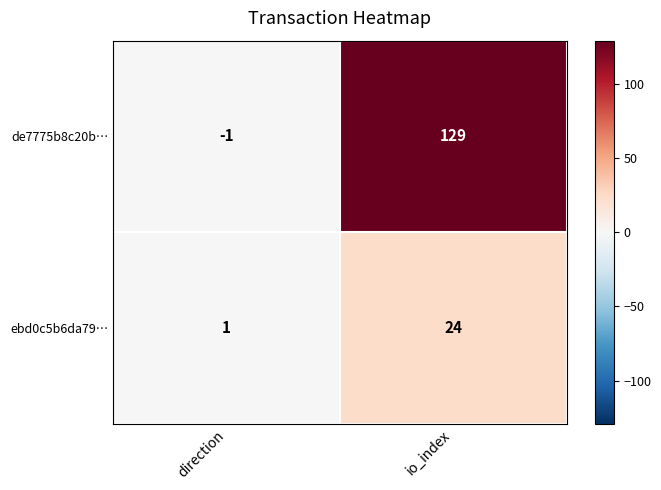

Reading right to left, list all the values displayed in this chart.

de7775b8c20b…: io_index=129	direction=-1
ebd0c5b6da79…: io_index=24	direction=1